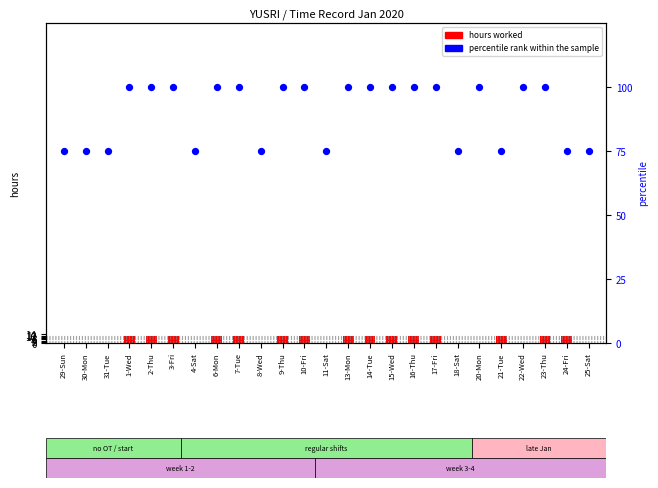

Which series reaches the maximum Y coordinate?

percentile rank within the sample